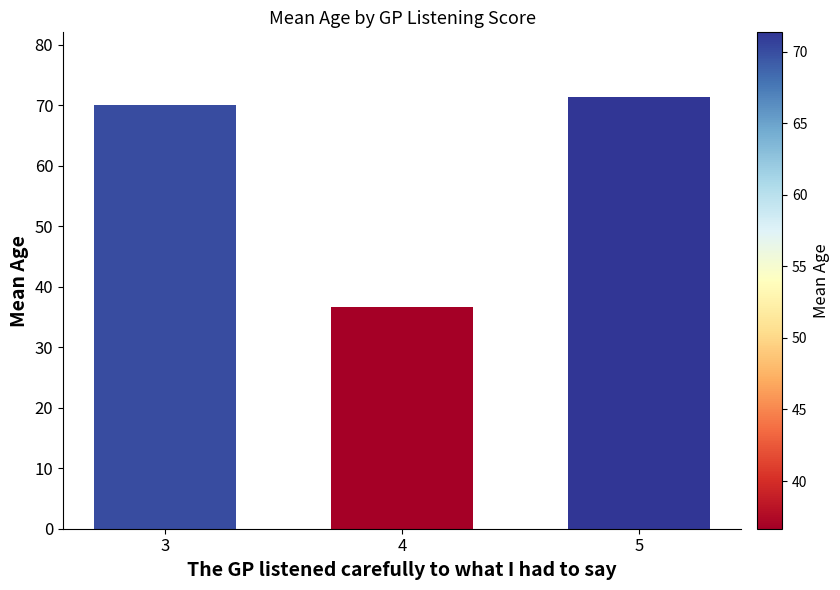

What is the value of the 3rd bar from the left?

71.4